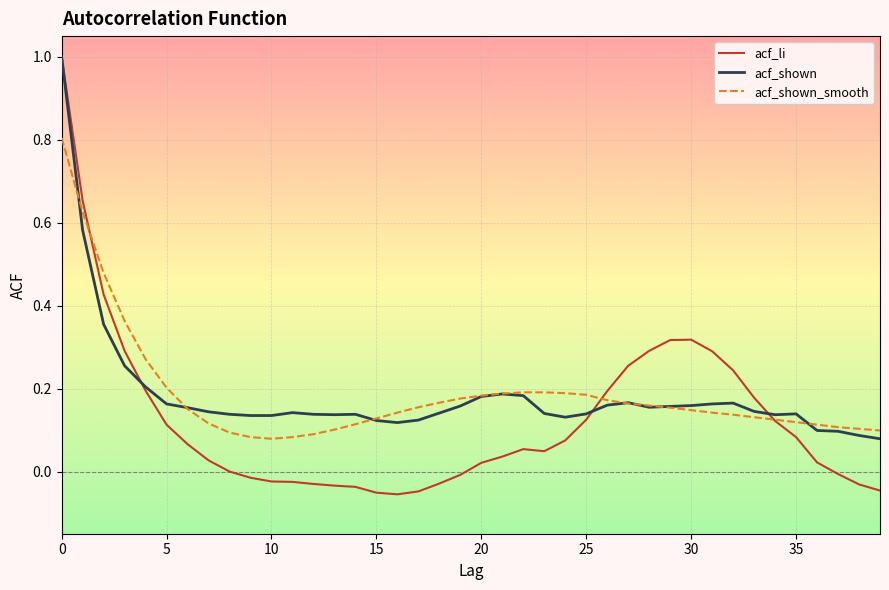

Which series has the largest range (max minus min)?

acf_li